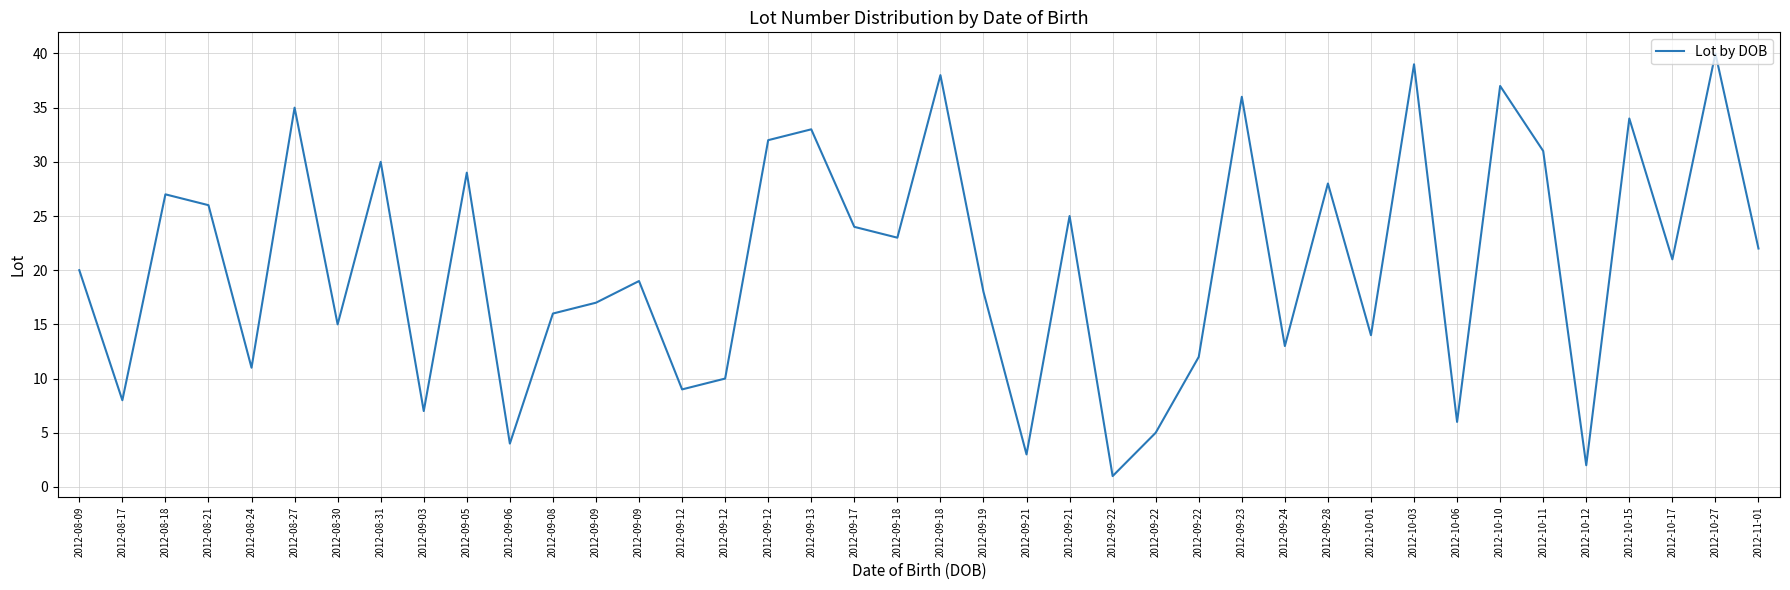

What is the change in value from 2012-09-12 to 2012-10-12?

-8